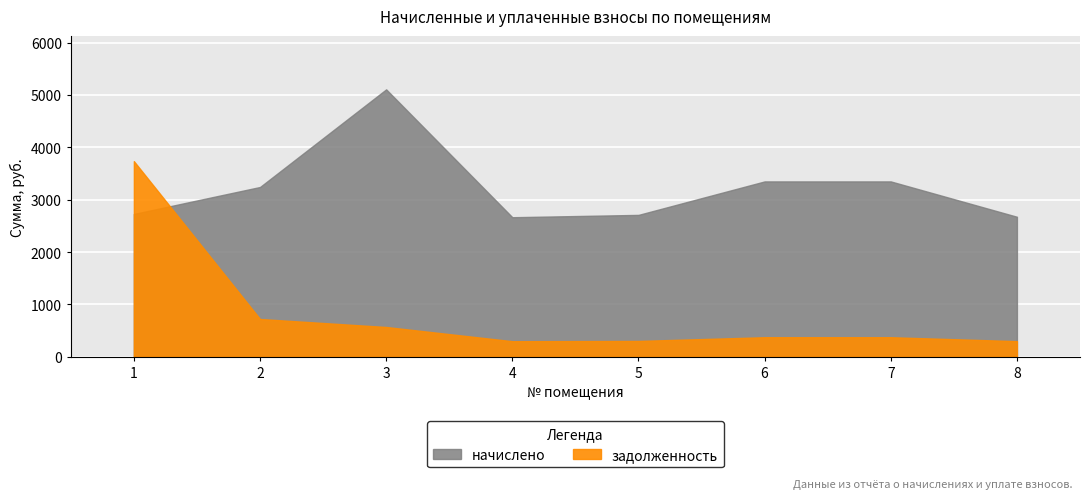

Is it true that задолженность equals 372.1 at 6?

True